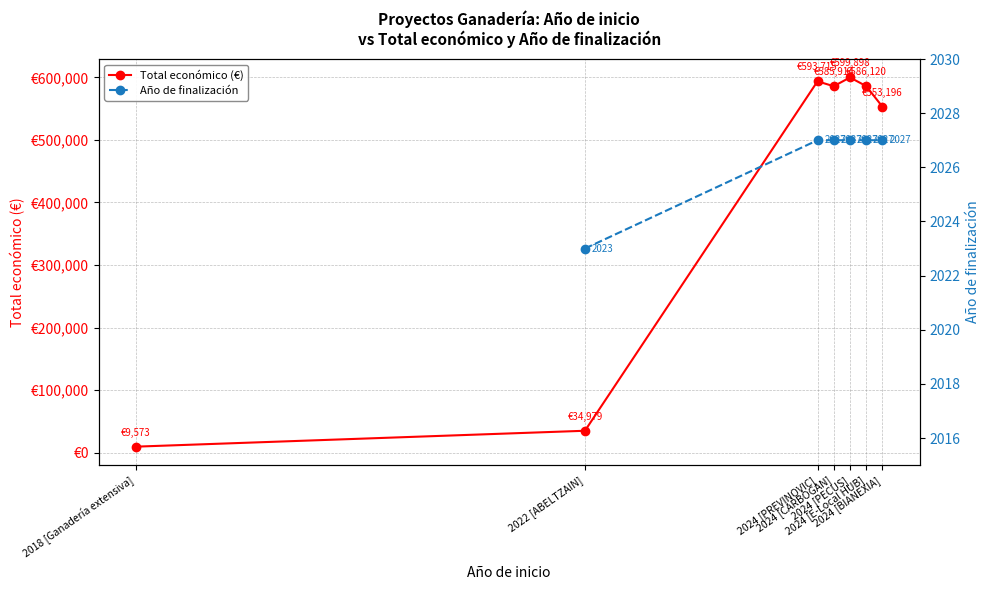

True or false: Total económico (€) has more than 0 interior local peaks.

True